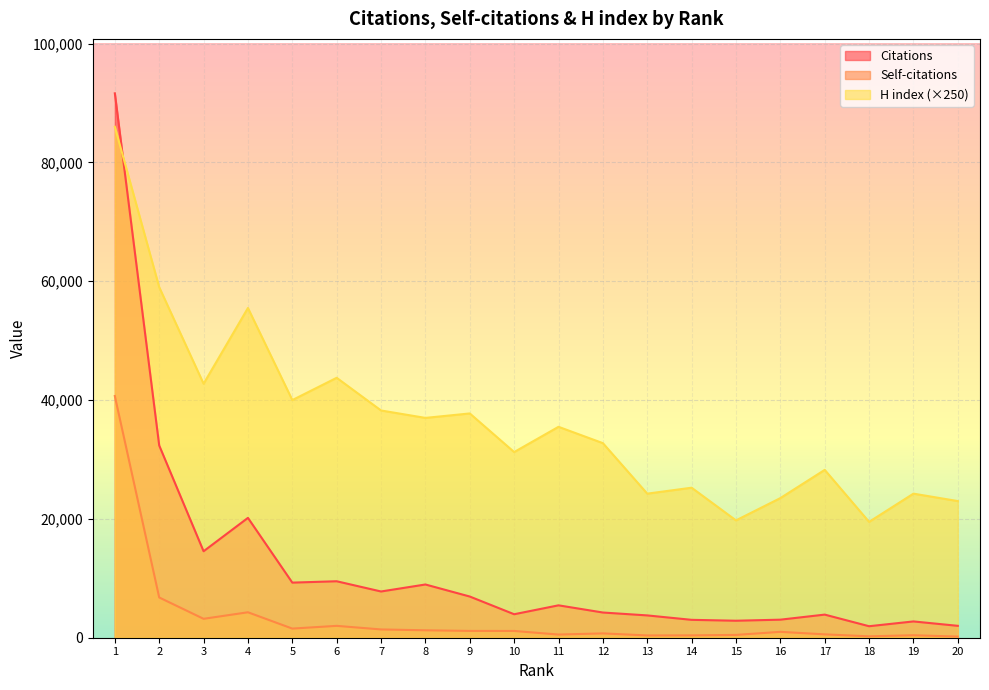

How many lines are shown in the chart?

3